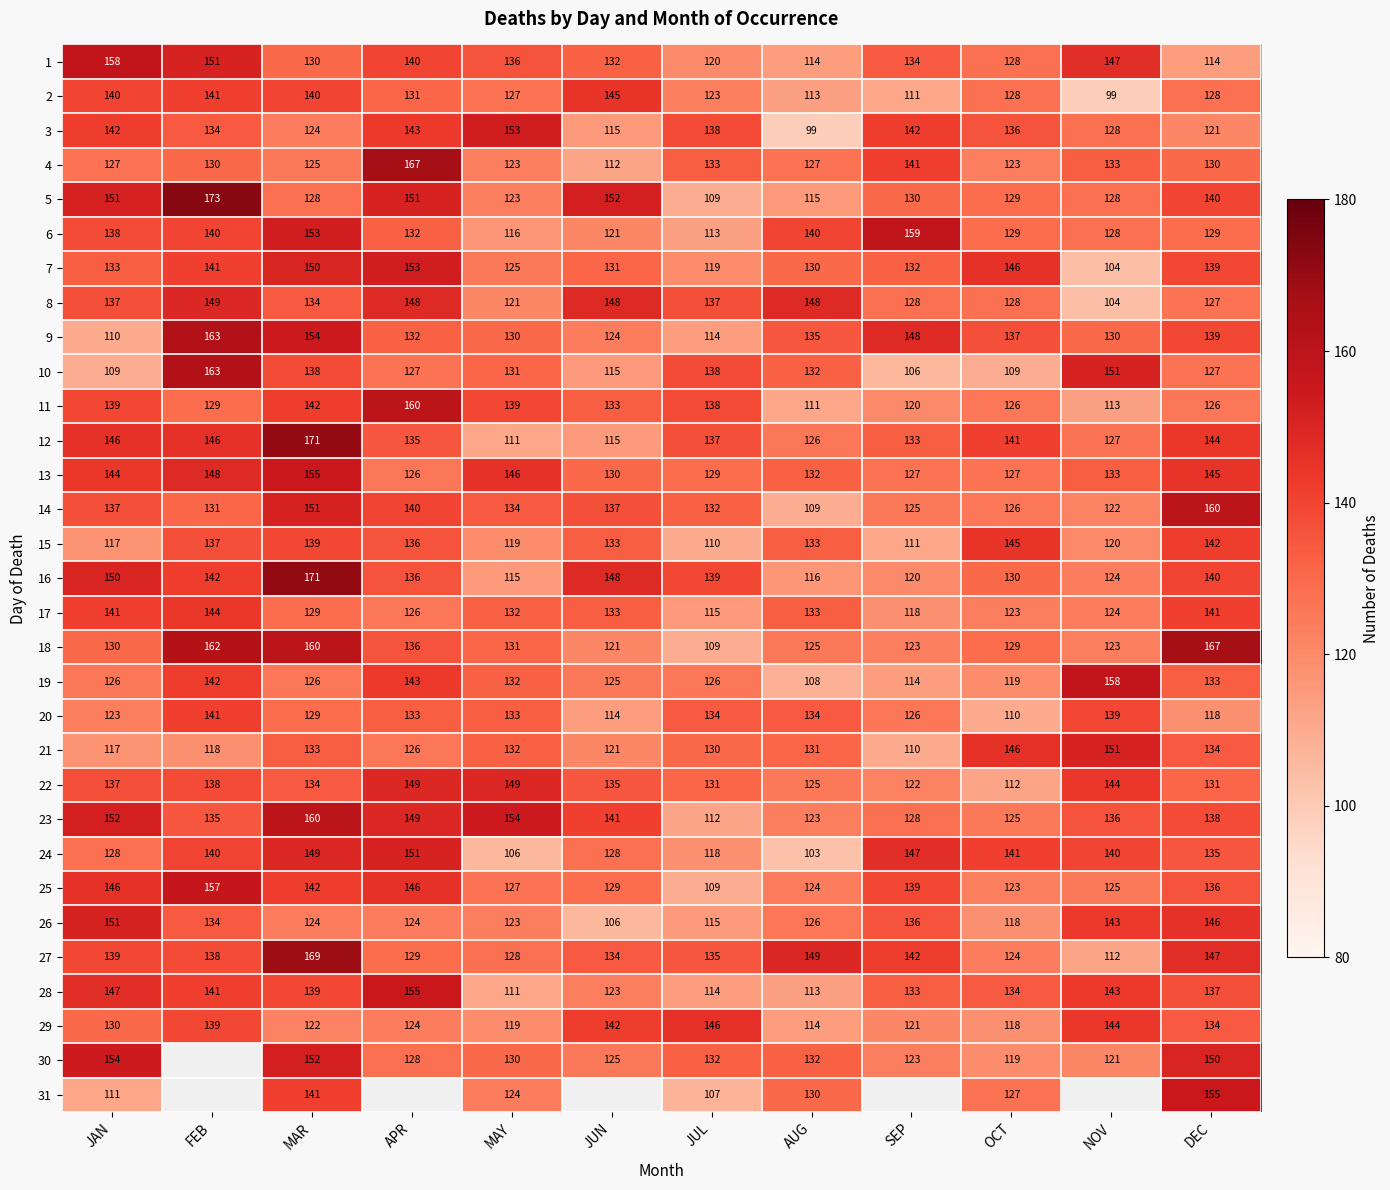

What is the spread (max minus min) of values at JUL?

39